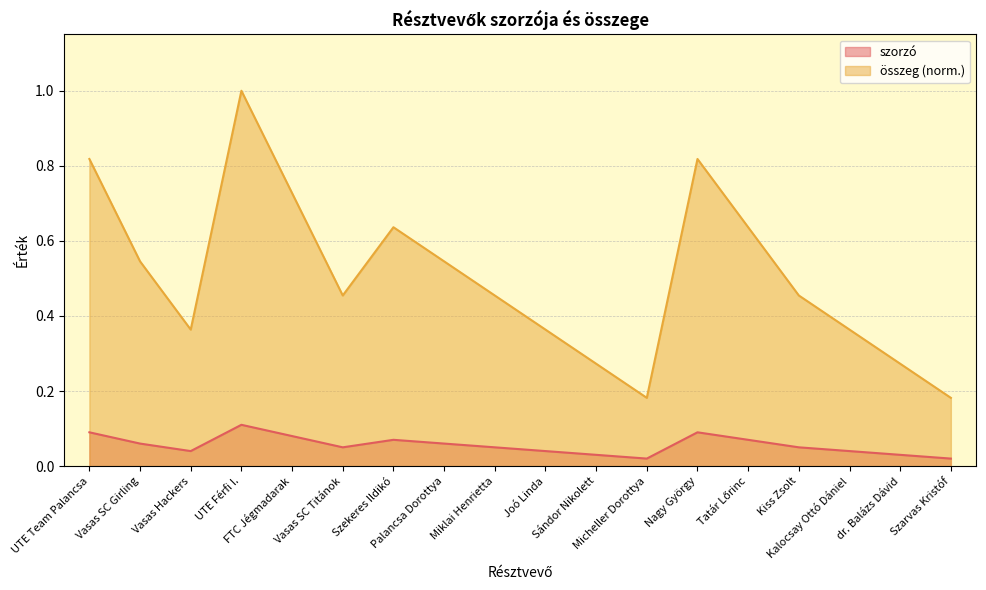

True or false: összeg and szorzó cross at least once.

False